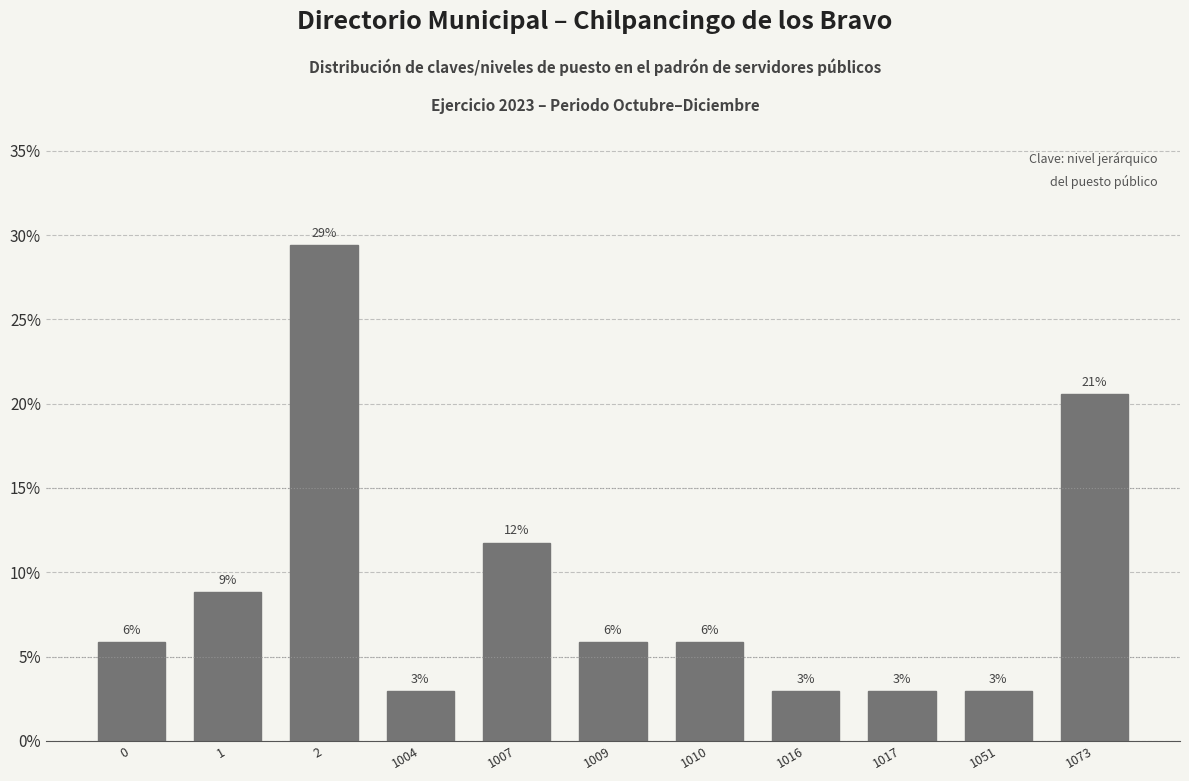

Does the chart contain any negative values?

No